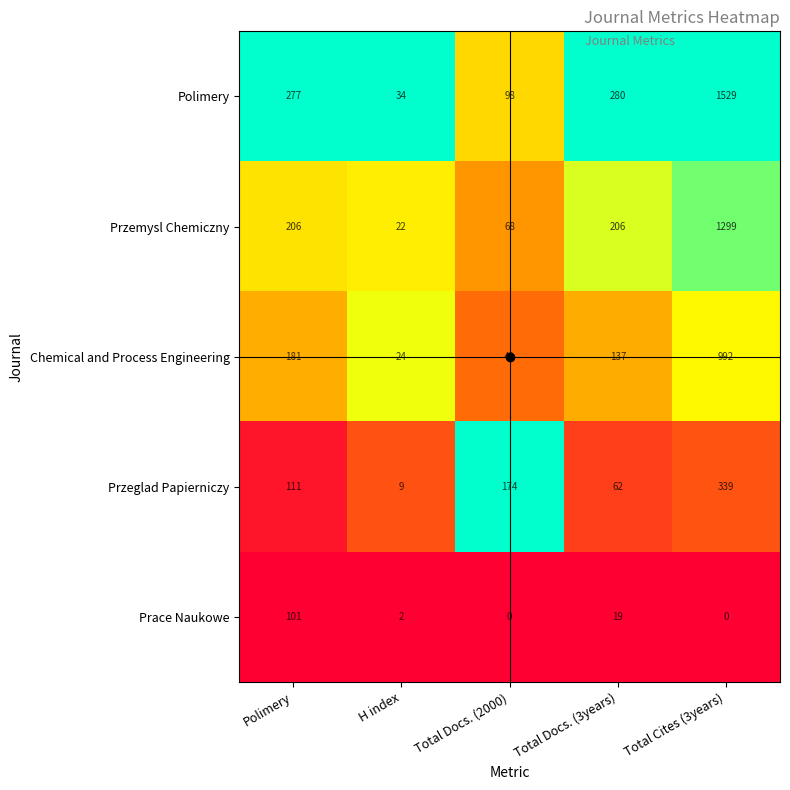

Is it true that Przemysl Chemiczny equals 1299 at Total Cites (3years)?

True